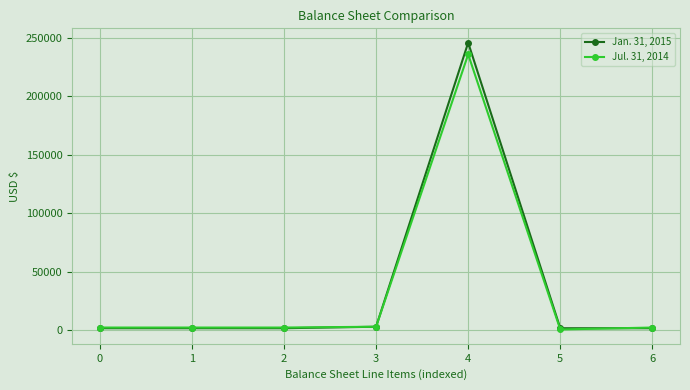

What is the average value of the Jul. 31, 2014 series?

35518